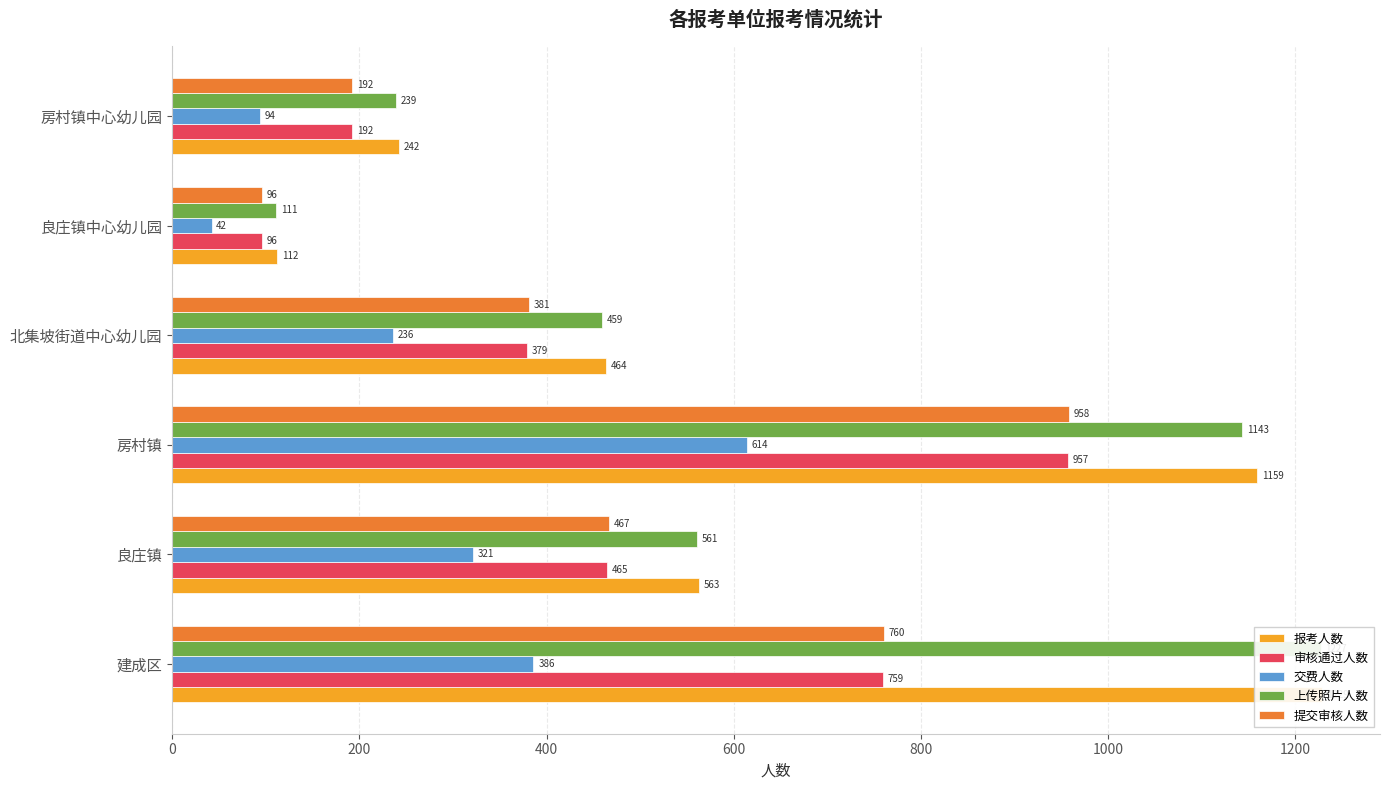

What is the difference between the highest and lowest values at 北集坡街道中心幼儿园?

228